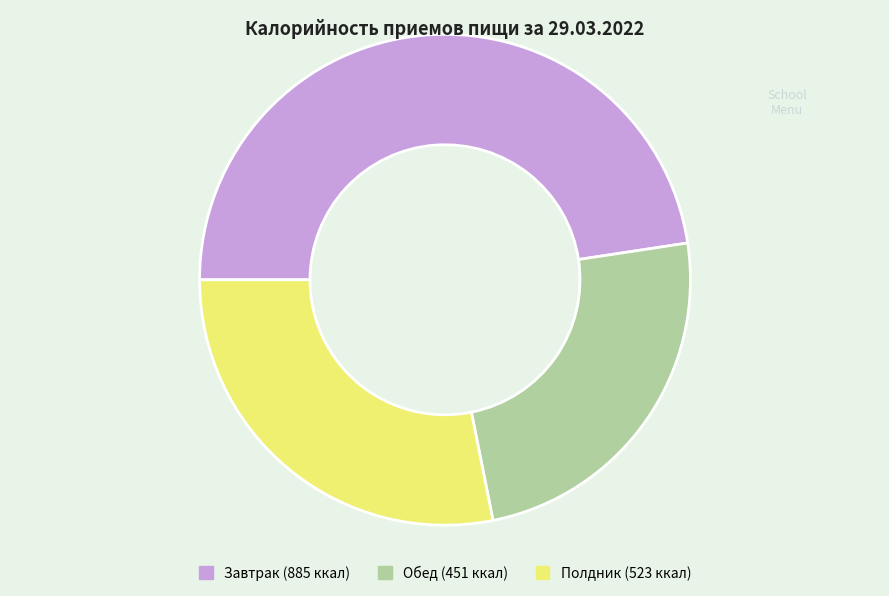

Approximately how many times larger is the value at Обед compared to Завтрак?

0.5